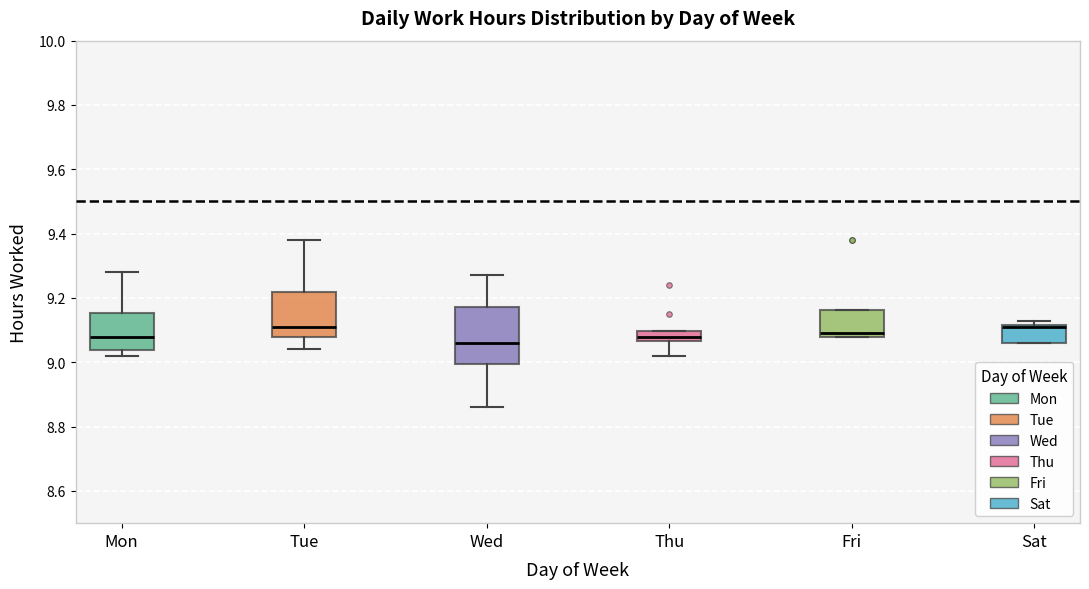

Reading left to right, read every box against the y-axis: the position of its median line, the range the box covers, and the ends of its whiskers. The values are not printed on the chart, so give them approximately, as read against the axis.

Mon: median 9.08, box 9.04 to 9.16, whiskers 9.02 to 9.28
Tue: median 9.12, box 9.08 to 9.22, whiskers 9.04 to 9.38
Wed: median 9.06, box 9.00 to 9.18, whiskers 8.86 to 9.28
Thu: median 9.08, box 9.06 to 9.10, whiskers 9.02 to 9.10
Fri: median 9.10, box 9.08 to 9.16, whiskers 9.08 to 9.16
Sat: median 9.12 (drawn on the box's upper edge), box 9.06 to 9.12, whiskers 9.06 to 9.14